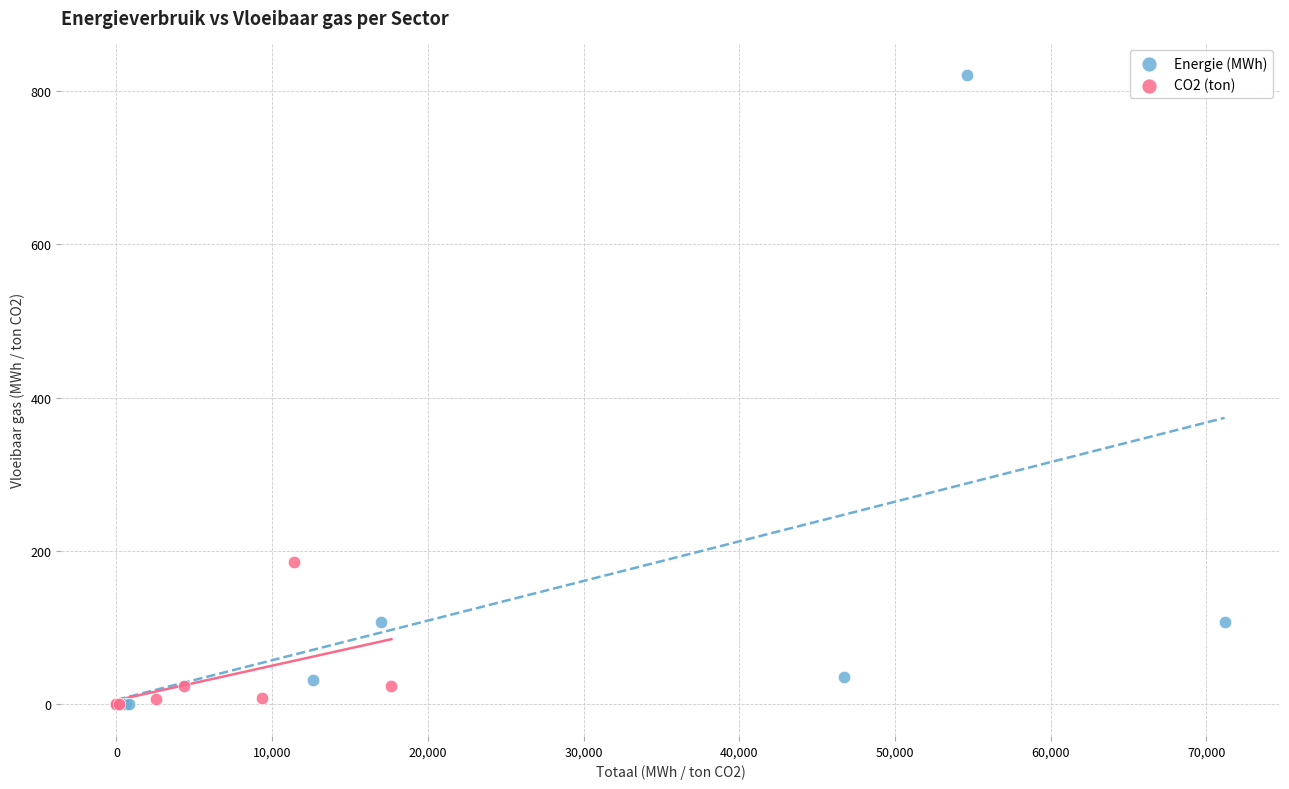

Which series reaches the maximum Y coordinate?

Energie (MWh)